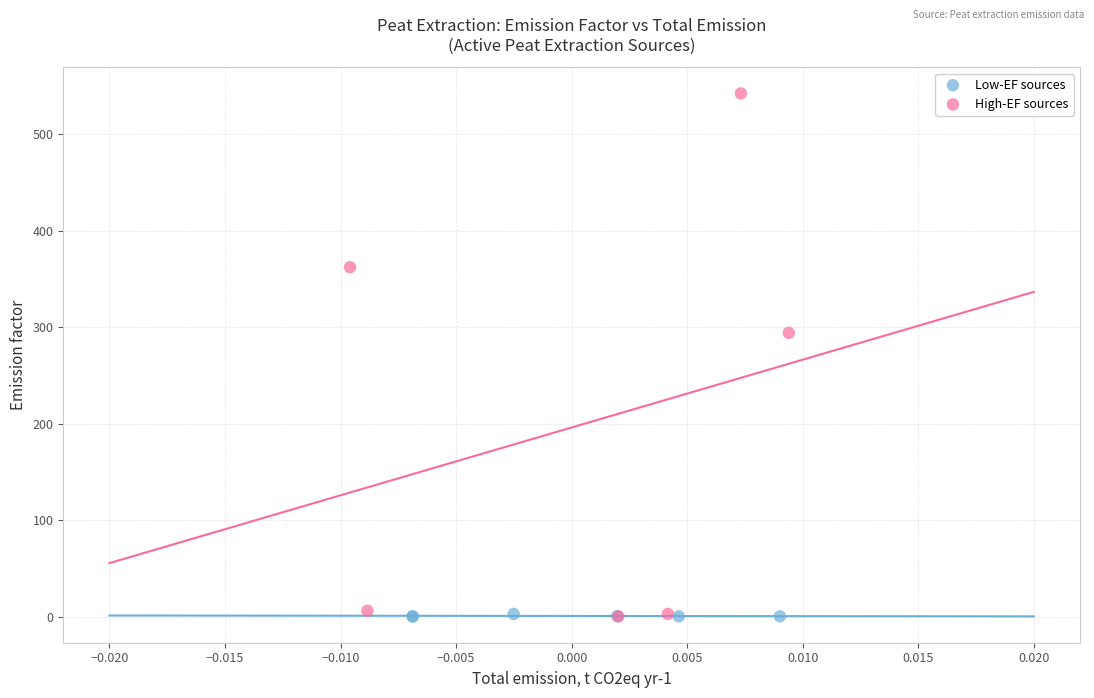

Which series reaches the maximum Y coordinate?

High-EF sources